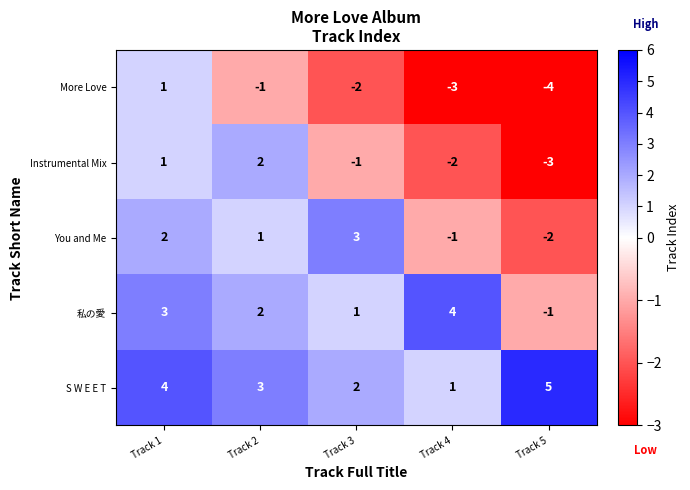

The S W E E T series shows 2 at Track 2. True or false?

False